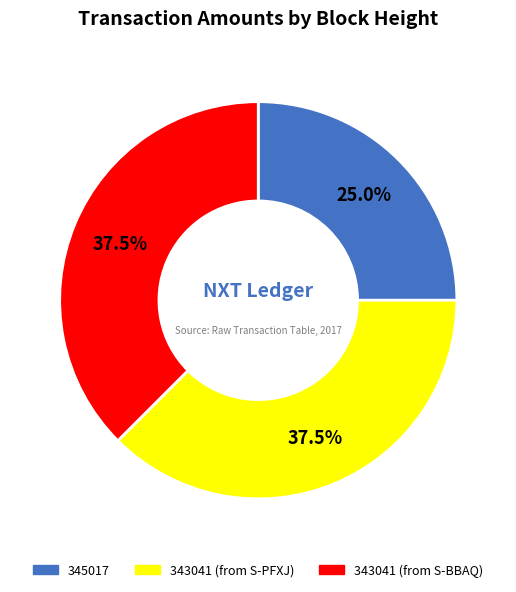

Between 345017 and 343041 (from S-BBAQ), which is larger?

343041 (from S-BBAQ)